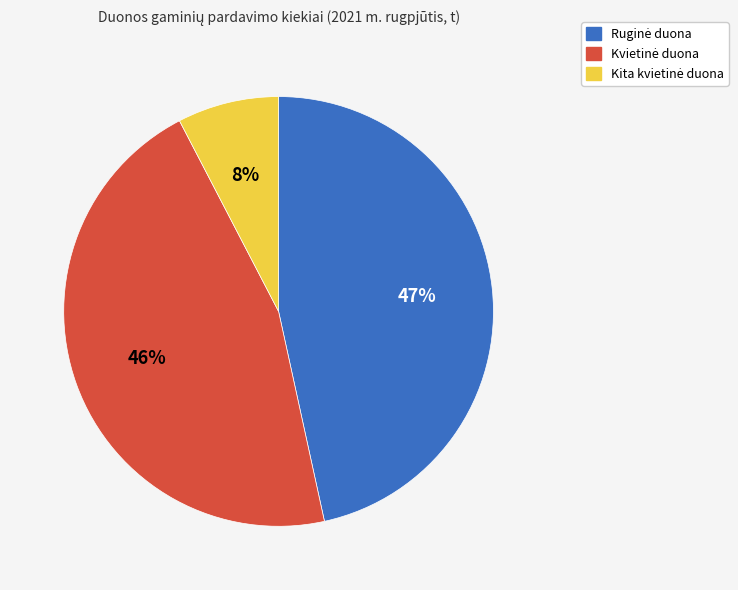

Is there a majority slice in this chart?

No